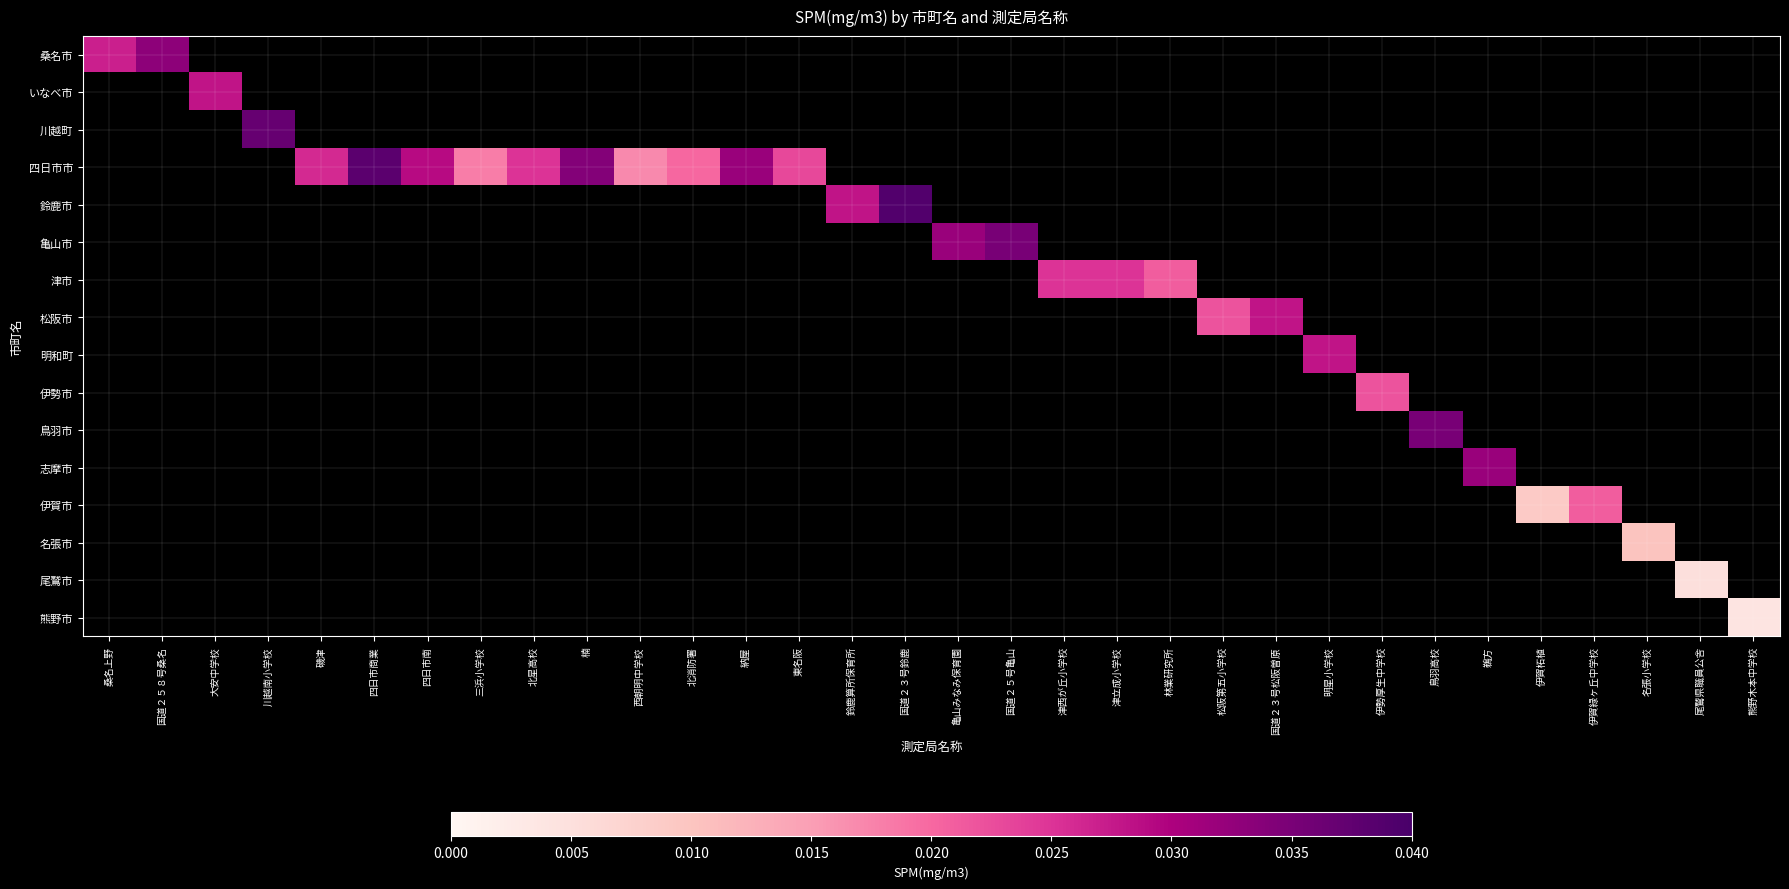

Rank the categories by 川越町 value from lowest to highest.

桑名上野, 国道２５８号桑名, 大安中学校, 川越南小学校, 磯津, 四日市商業, 四日市南, 三浜小学校, 北星高校, 楠, 西朝明中学校, 北消防署, 納屋, 東名阪, 鈴鹿算所保育所, 国道２３号鈴鹿, 亀山みなみ保育園, 国道２５号亀山, 津西が丘小学校, 津立成小学校, 林業研究所, 松阪第五小学校, 国道２３号松阪曽原, 明星小学校, 伊勢厚生中学校, 鳥羽高校, 鵜方, 伊賀柘植, 伊賀緑ヶ丘中学校, 名張小学校, 尾鷲県職員公舎, 熊野木本中学校